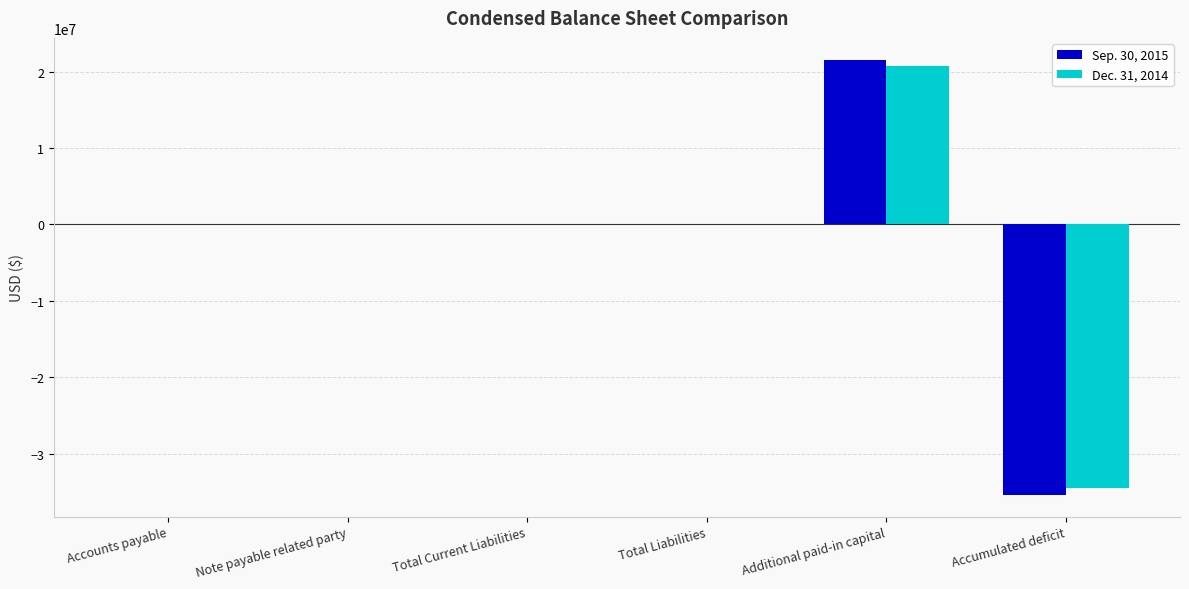

At which category does the chart reach its peak across all series?

Additional paid-in capital